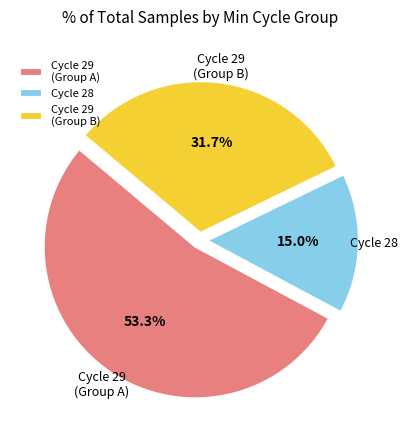

Does any single category account for the majority?

Yes